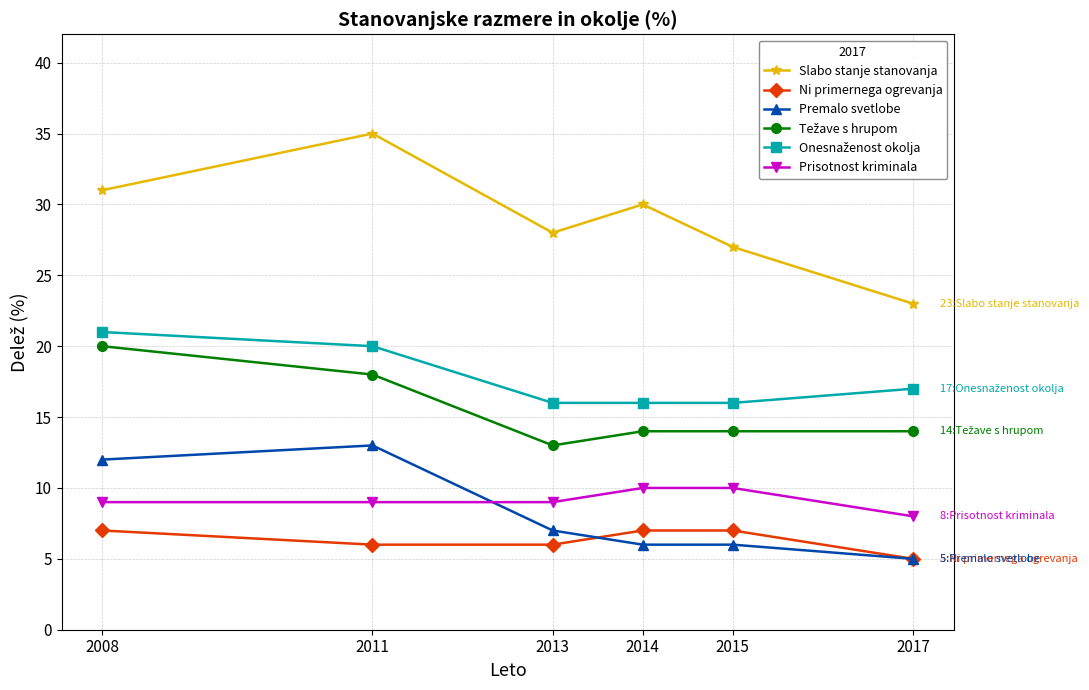

Read the Prisotnost kriminala value at 2011.

9